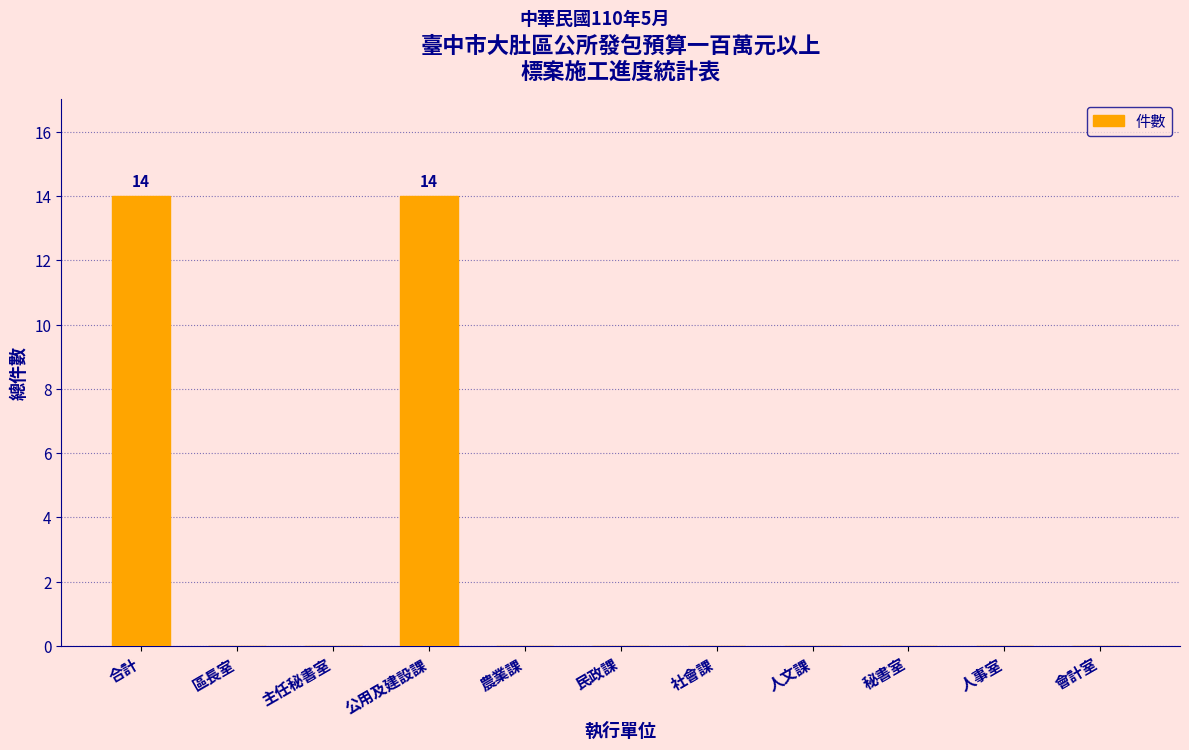

Reading left to right, what are all the values shown in this chart?

合計=14	區長室=0	主任秘書室=0	公用及建設課=14	農業課=0	民政課=0	社會課=0	人文課=0	秘書室=0	人事室=0	會計室=0